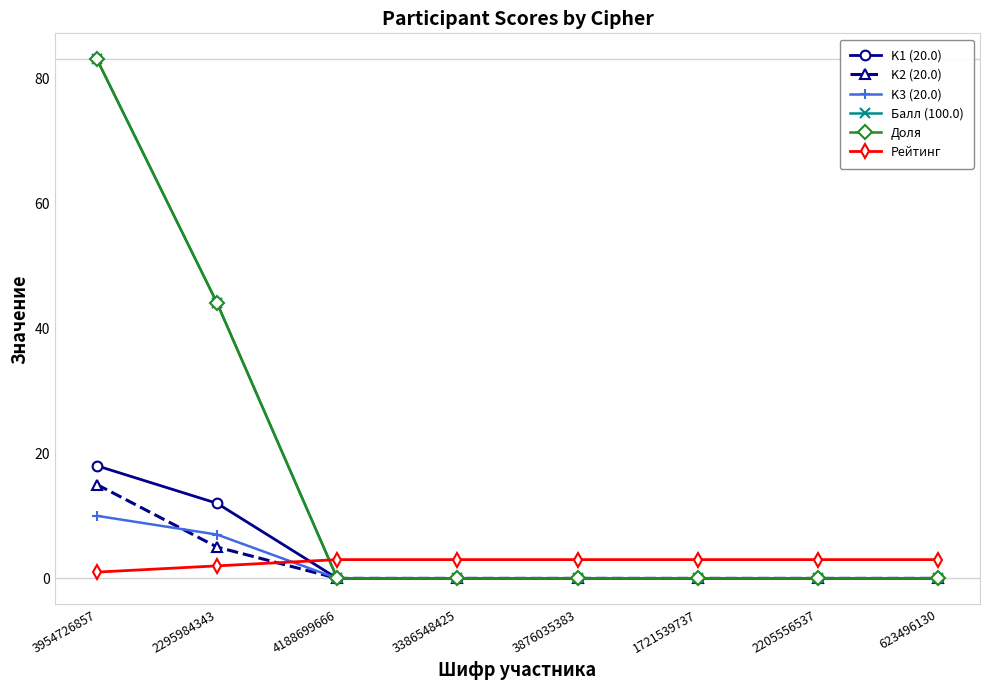

What is the difference between the maximum and second lowest values in the K2 (20.0) series?

15